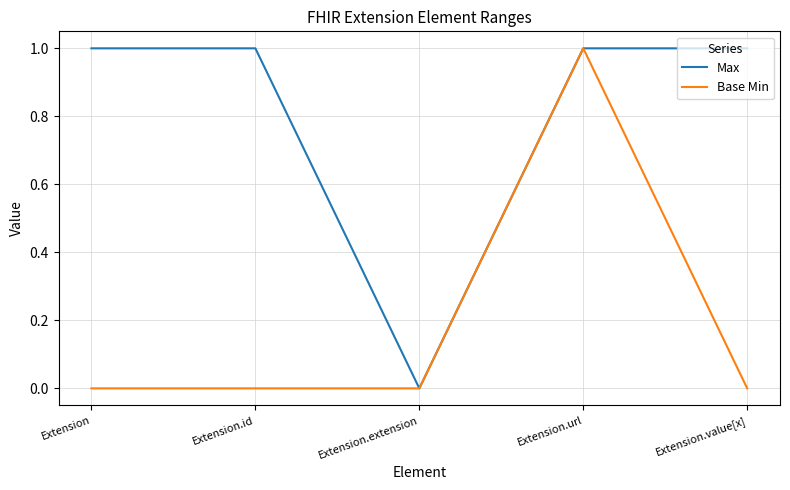

What are all the series names shown in the legend?

Max, Base Min